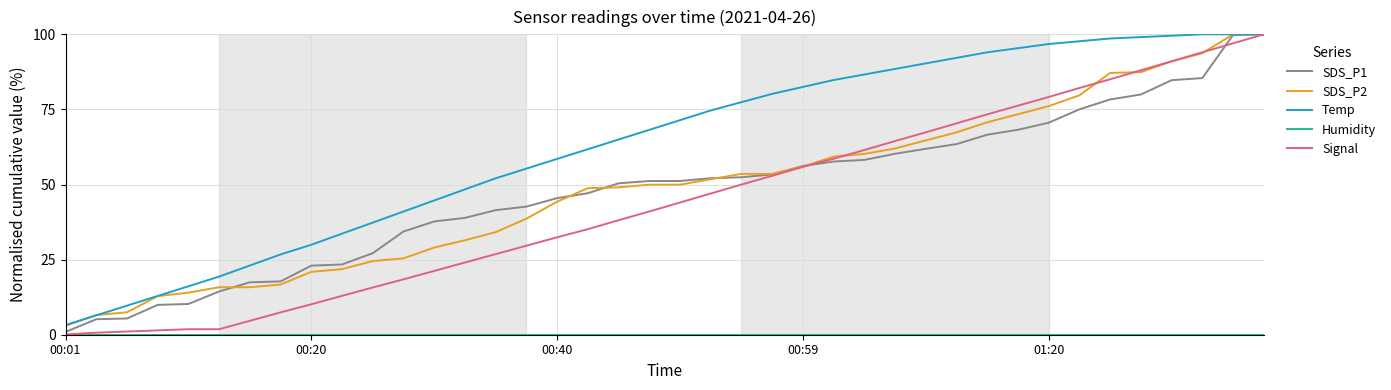

Count the number of data series in this chart.

5